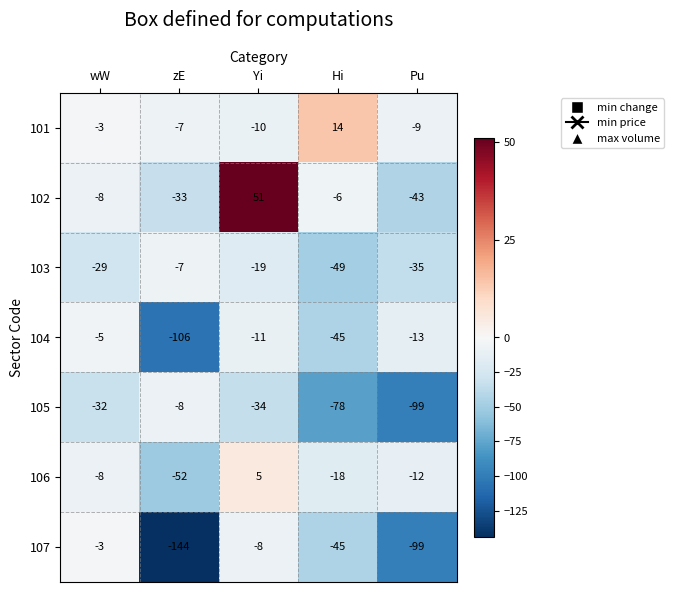

Count the number of data series in this chart.

7